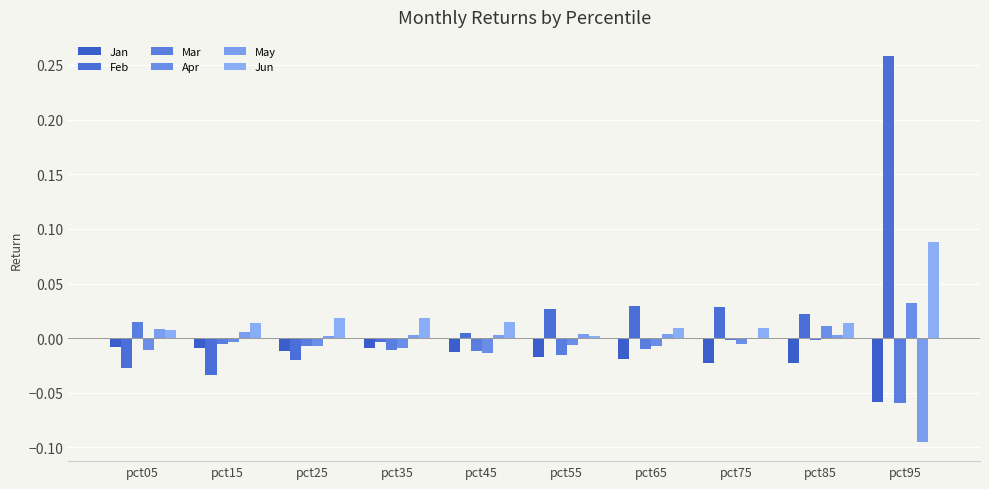

List the series in order of their peak value, lowest first.

Jan, May, Mar, Apr, Jun, Feb